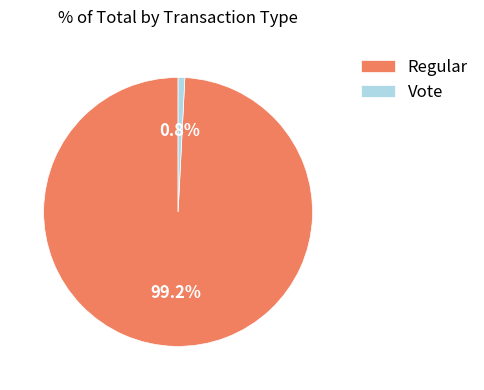

Count the number of slices in the pie.

2